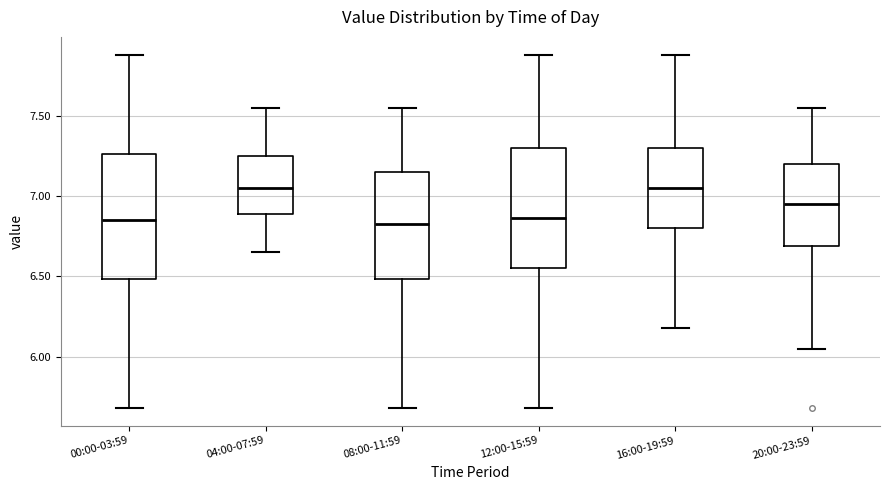

Where does the median line of the box for 04:00-07:59 sit on the y-axis? The values are not printed on the chart, so give them approximately, as read against the axis.

7.05